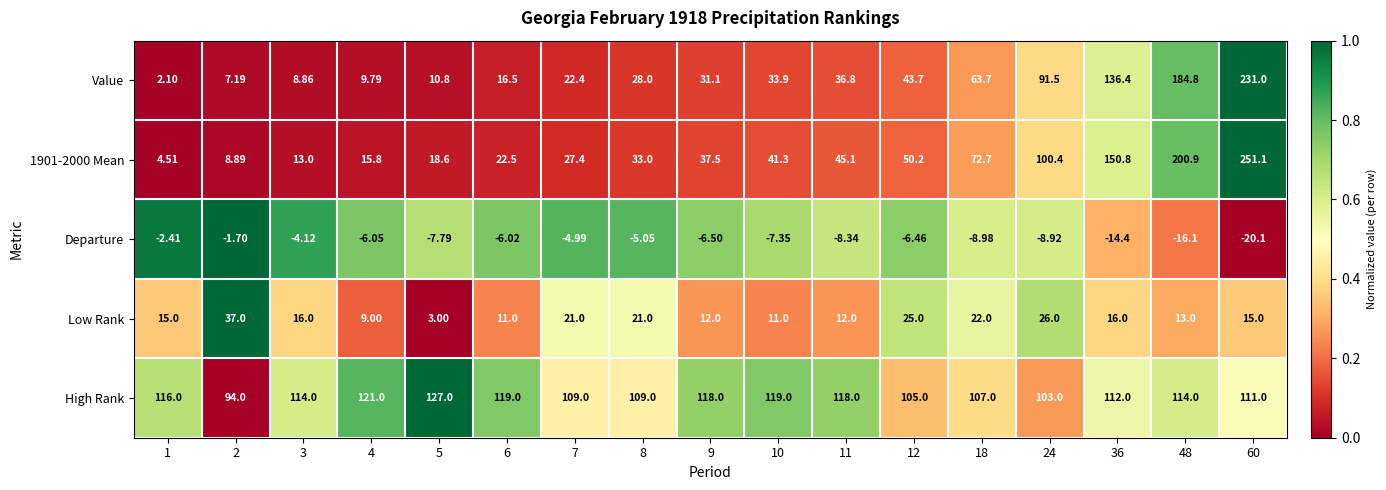

Count the number of data series in this chart.

5